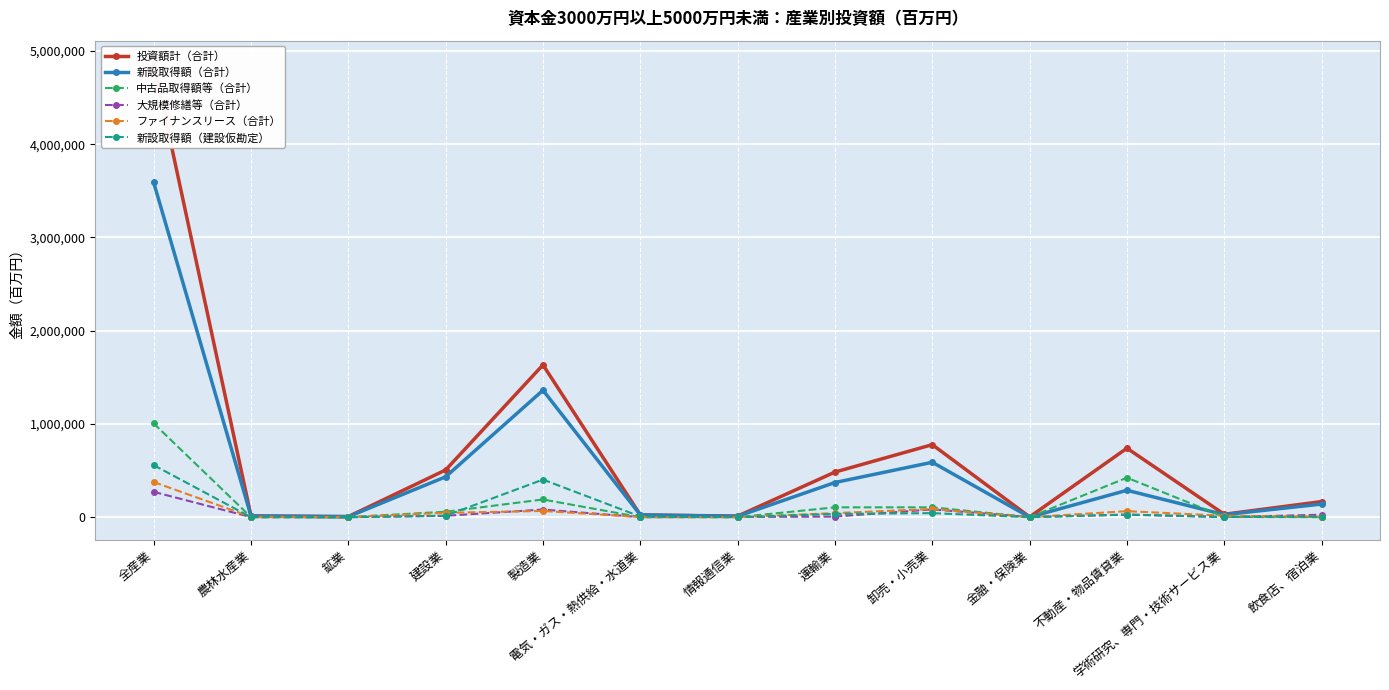

What is the spread (max minus min) of values at 学術研究、専門・技術サービス業?

30000